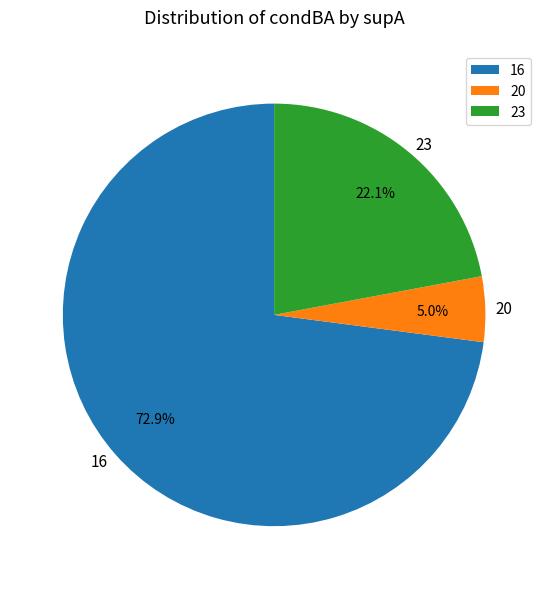

What portion of the pie excludes 23?

77.9%